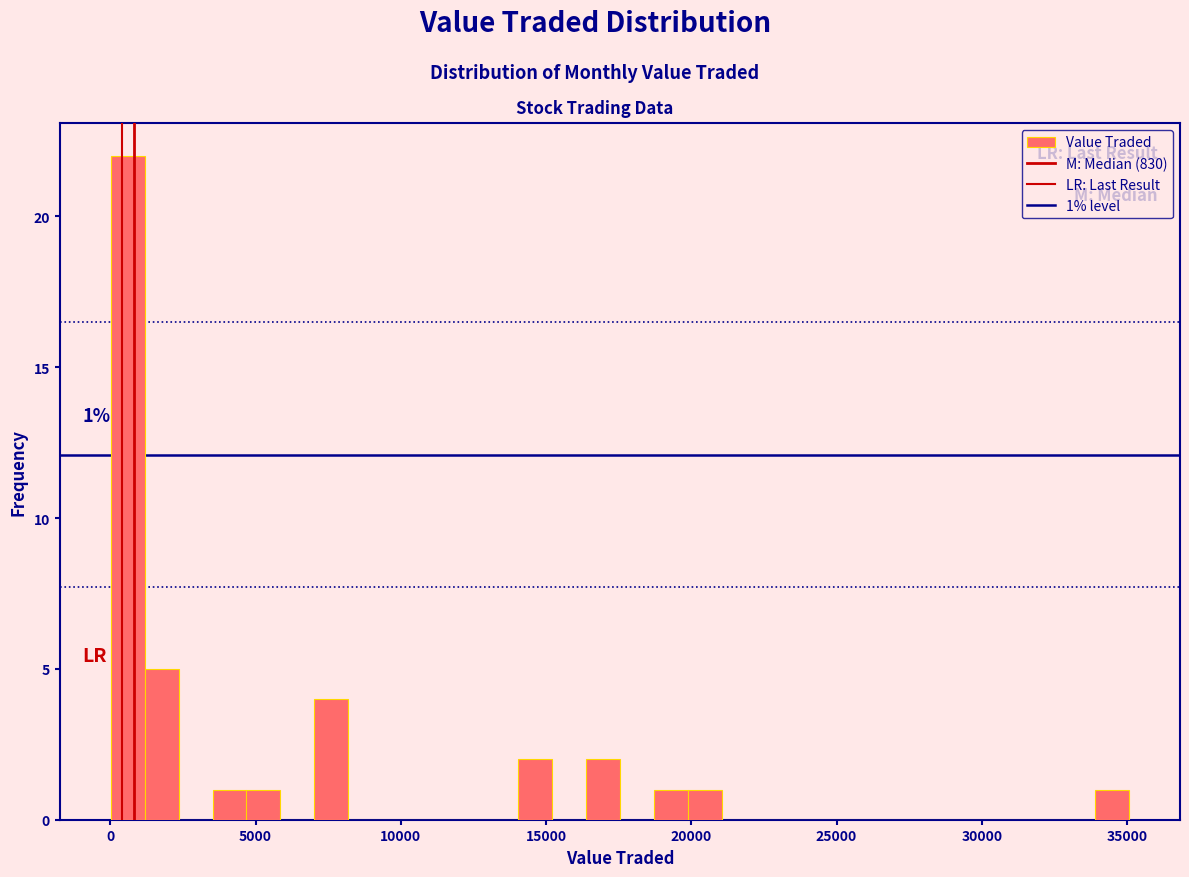

Around what value on the x-axis is the tallest bar? Give the approximate position of its centre, as read against the axis.

500